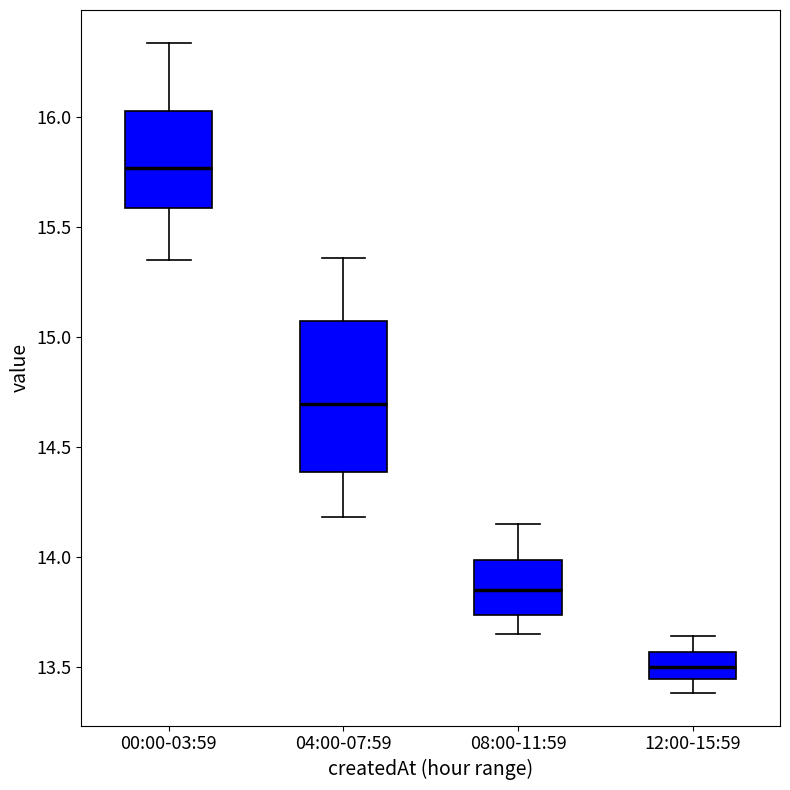

Reading left to right, read every box against the y-axis: the position of its median line, the range the box covers, and the ends of its whiskers. The values are not printed on the chart, so give them approximately, as read against the axis.

00:00-03:59: median 15.75, box 15.60 to 16.05, whiskers 15.35 to 16.35
04:00-07:59: median 14.70, box 14.40 to 15.05, whiskers 14.20 to 15.35
08:00-11:59: median 13.85, box 13.75 to 14.00, whiskers 13.65 to 14.15
12:00-15:59: median 13.50, box 13.45 to 13.55, whiskers 13.40 to 13.65